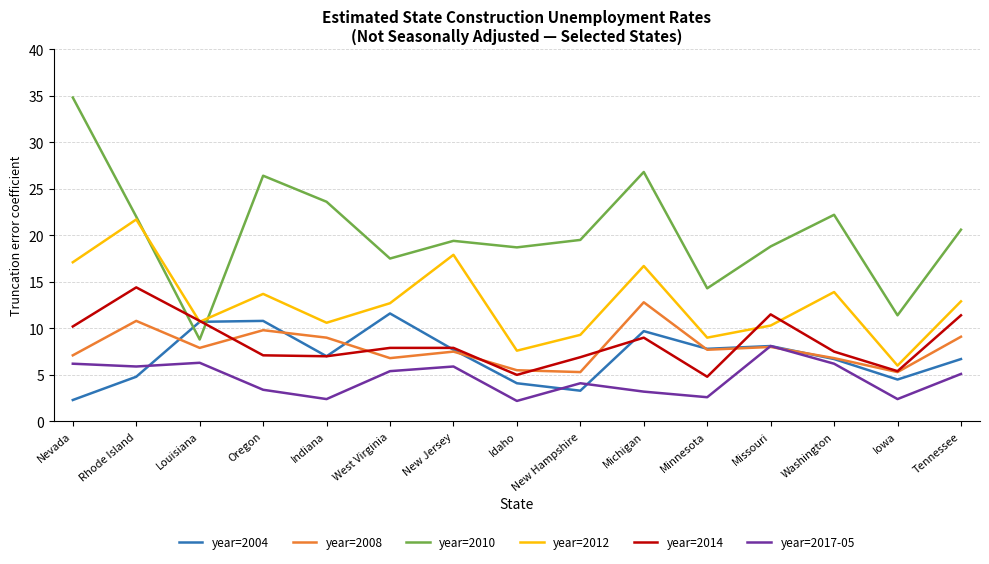

What position from the right is New Jersey?

9